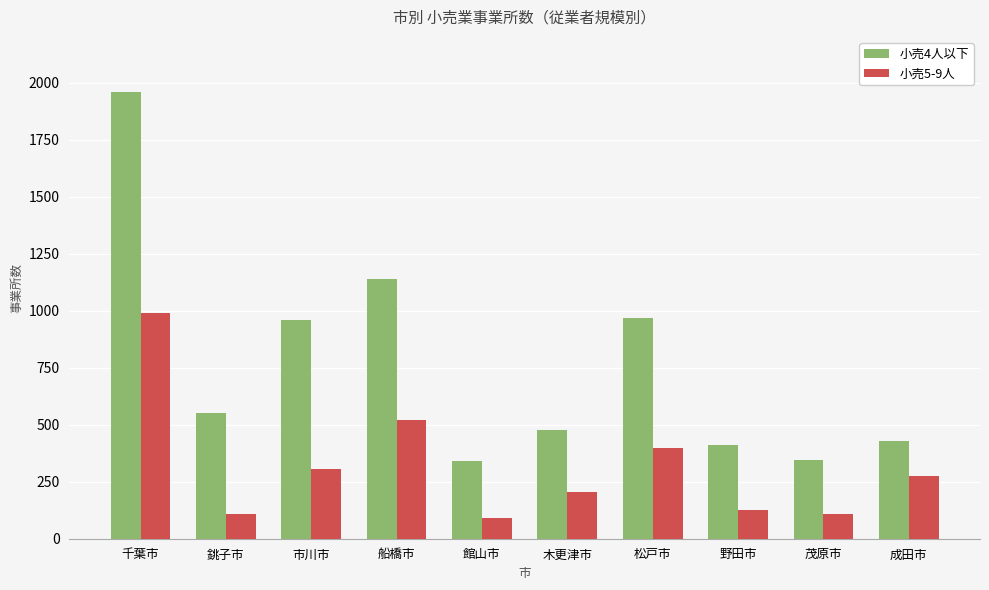

What is the difference between the 小売5-9人 values at 船橋市 and 館山市?

428